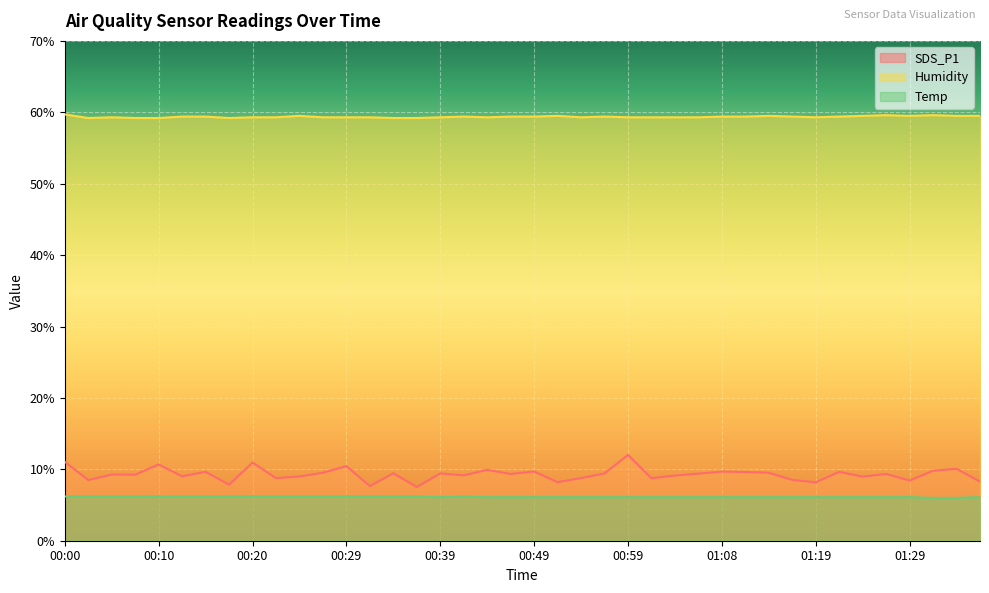

What is the sum of all SDS_P1 values?

371.9